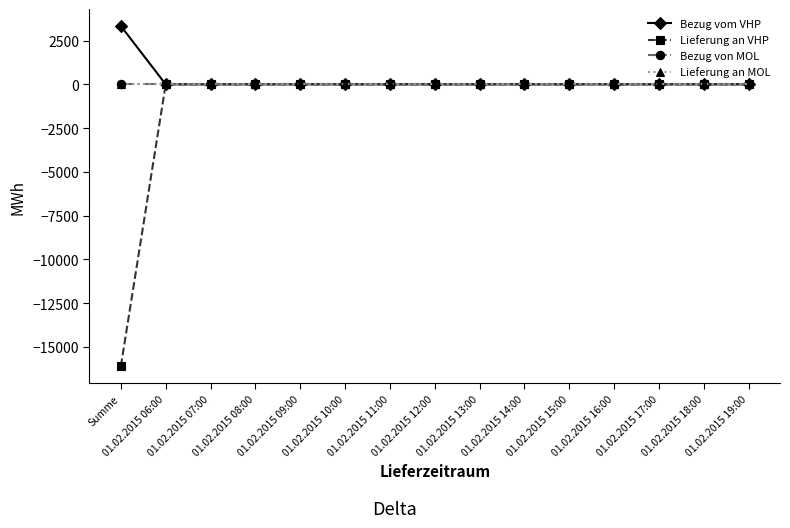

Is this an area chart (filled region under the line)?

No